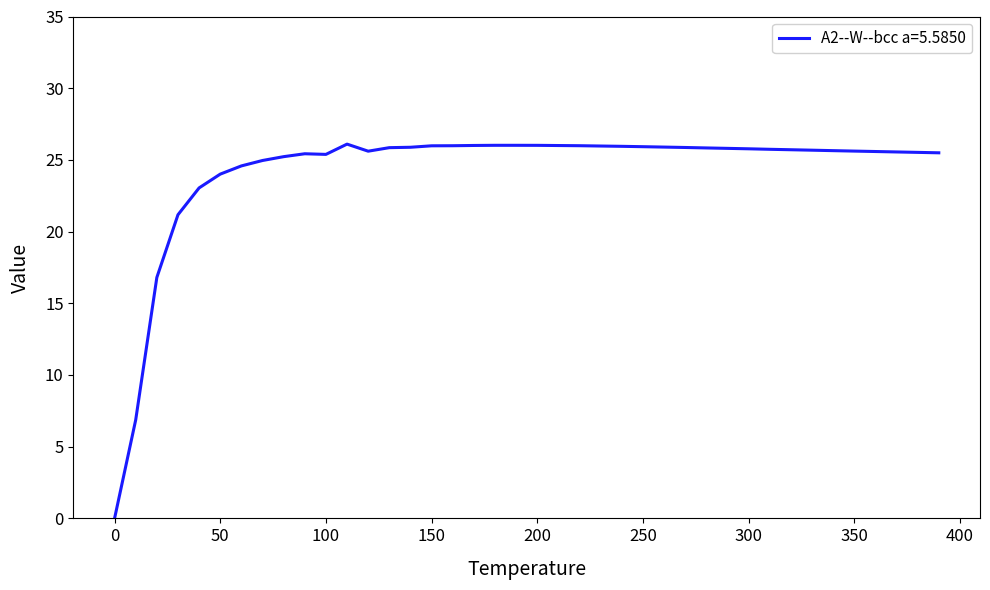

What is the difference between the maximum and minimum values?

26.1